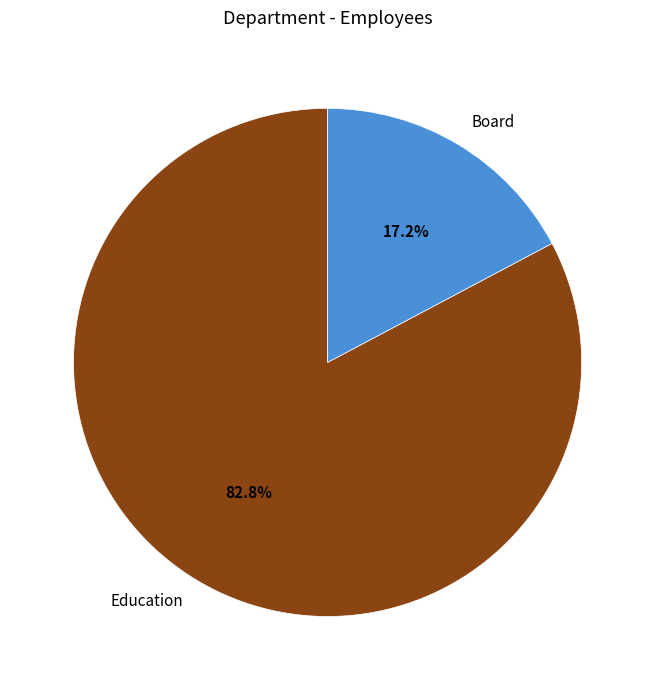

Rank the categories by value from lowest to highest.

Board, Education